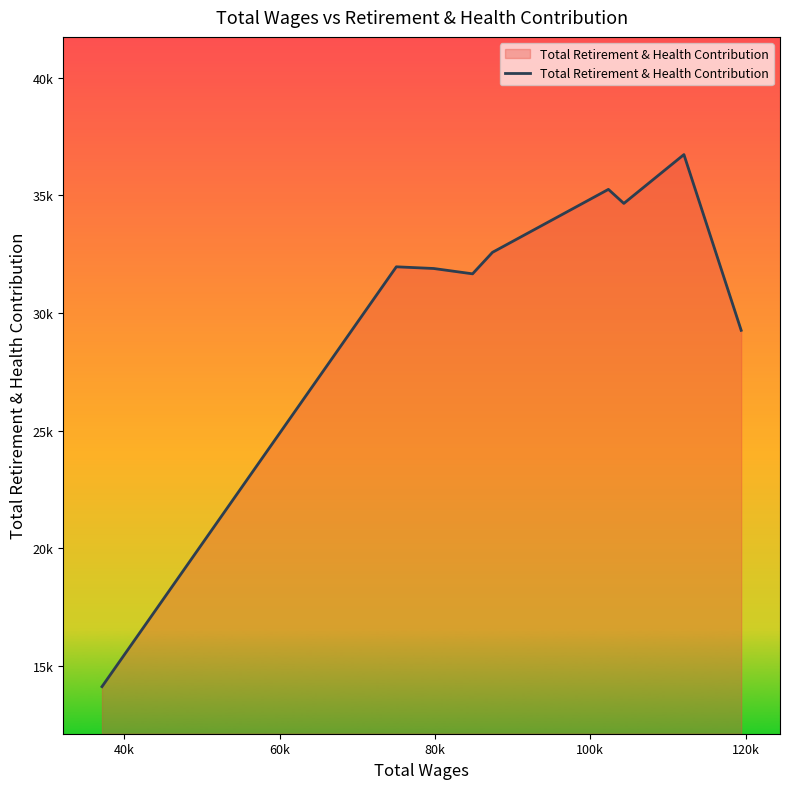

Does the chart have visible grid lines?

No